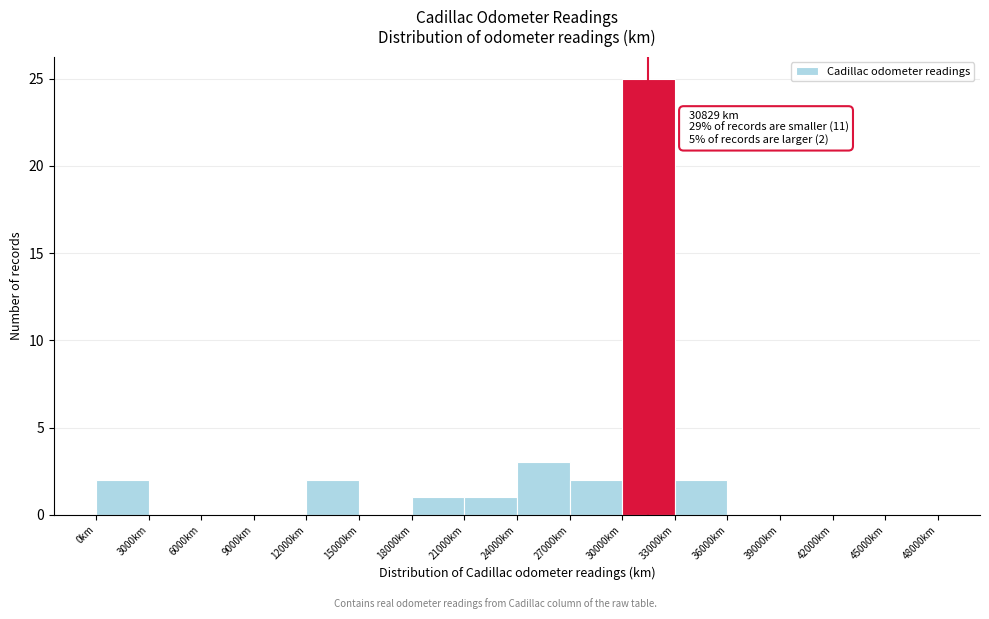

Over which range of the x-axis is the bar tallest?

30000 to 33000